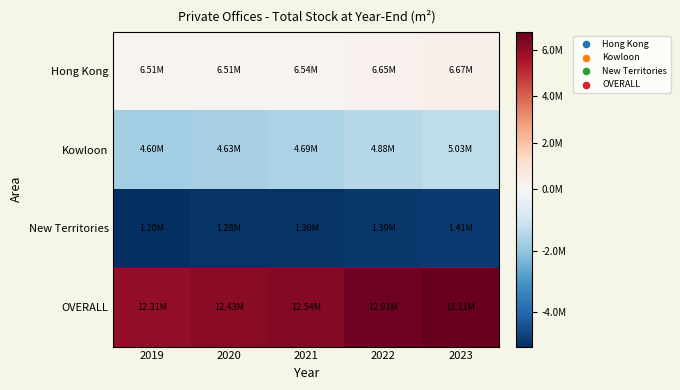

List the series in order of their overall mean, lowest first.

New Territories, Kowloon, Hong Kong, OVERALL